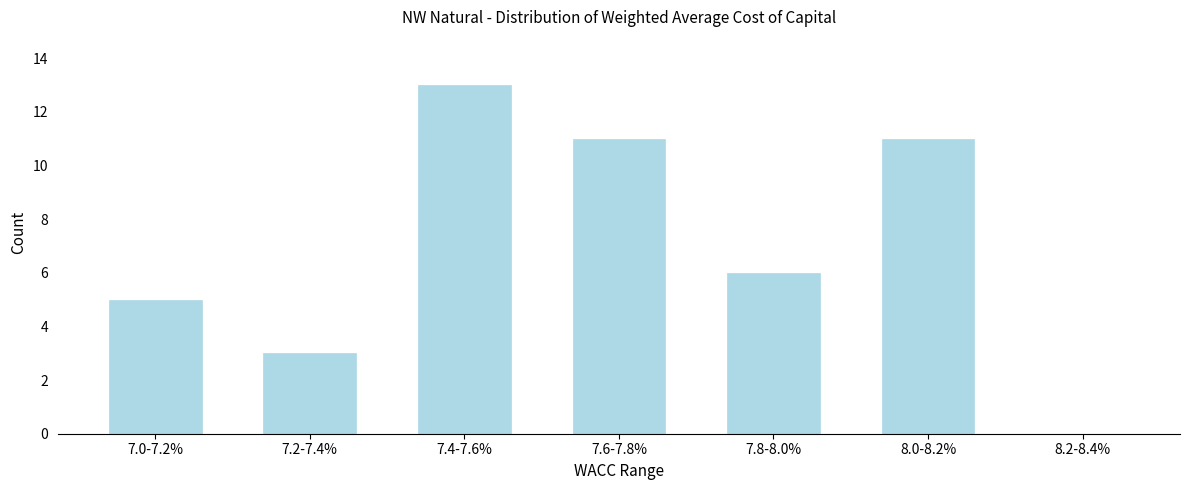

Reading left to right, extract all data points from this chart.

7.0-7.2%=5	7.2-7.4%=3	7.4-7.6%=13	7.6-7.8%=11	7.8-8.0%=6	8.0-8.2%=11	8.2-8.4%=0